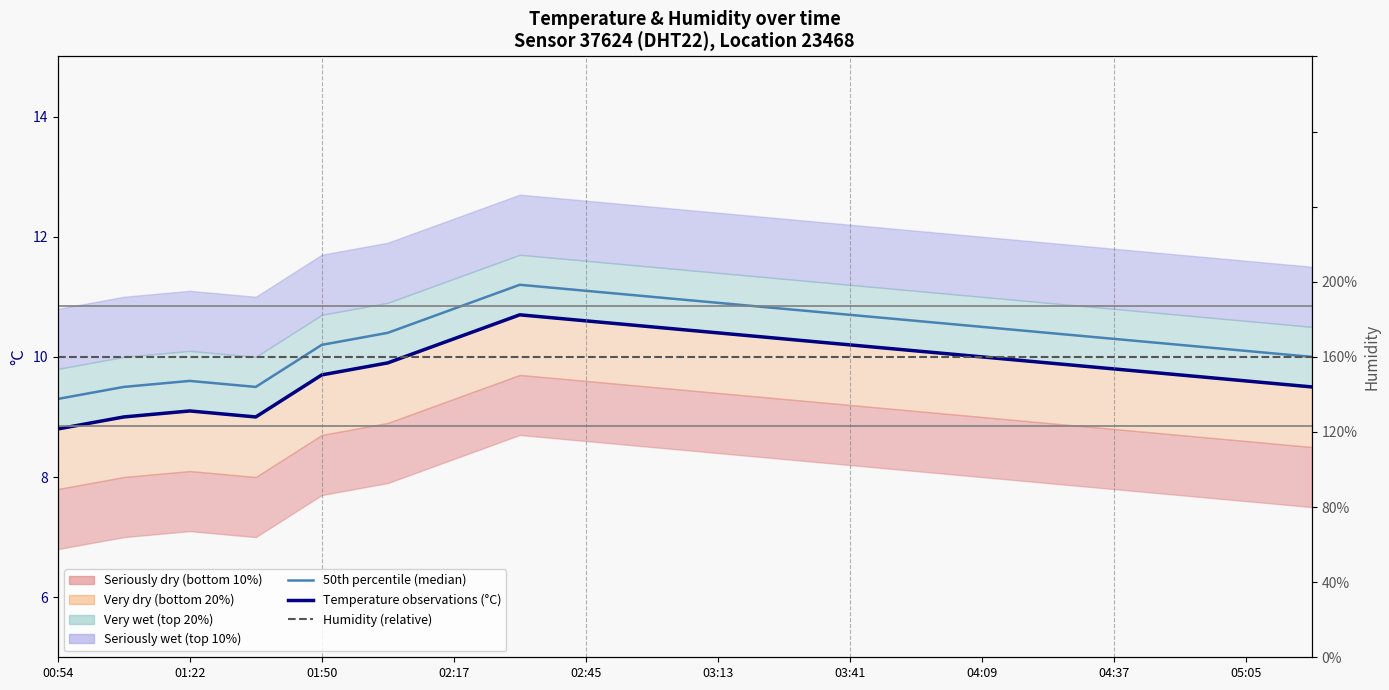

Which series has the largest total across all categories?

50th percentile (median)